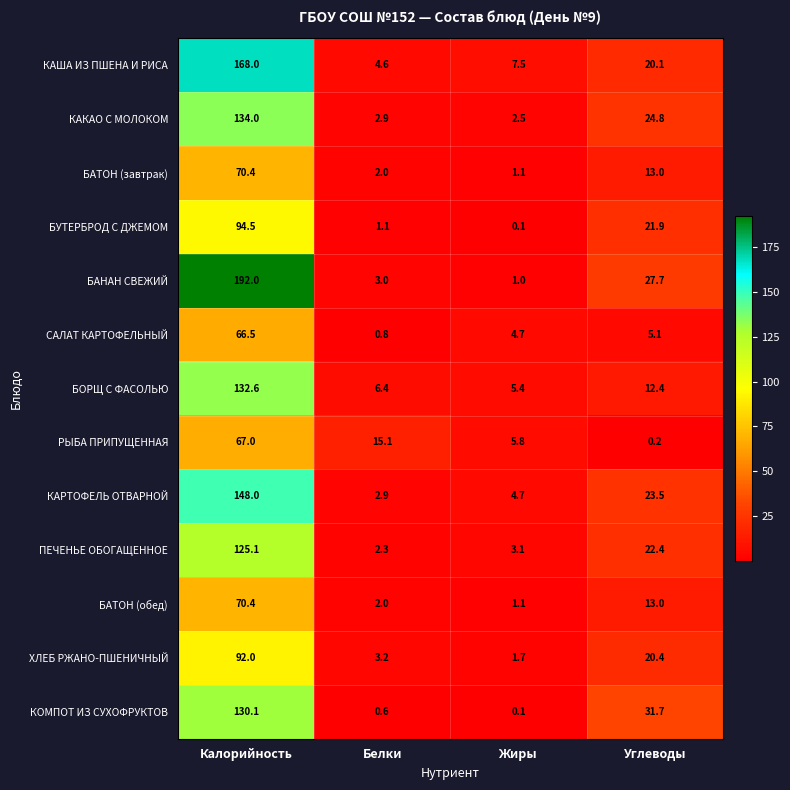

At which category is the sum across all series the highest?

Калорийность